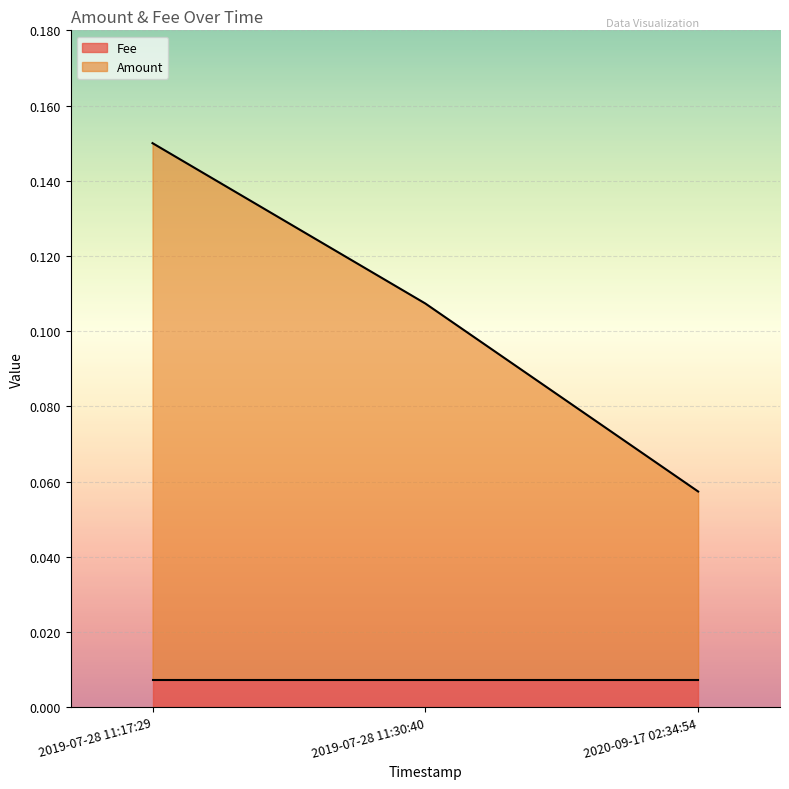

List the labels in order of value, smallest first.

2020-09-17 02:34:54, 2019-07-28 11:30:40, 2019-07-28 11:17:29